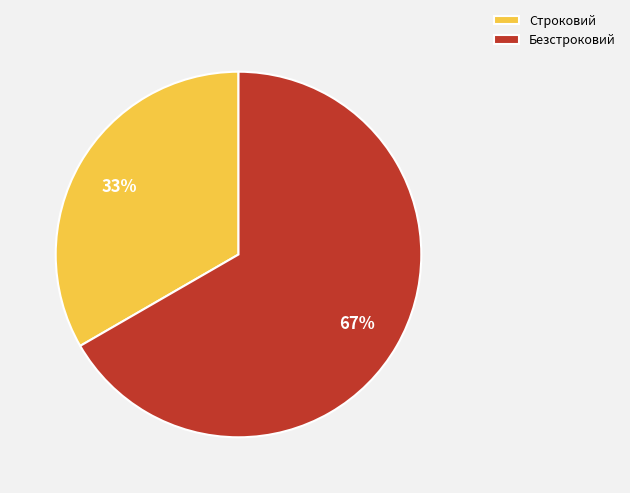

Does Строковий represent more than half of the total?

No